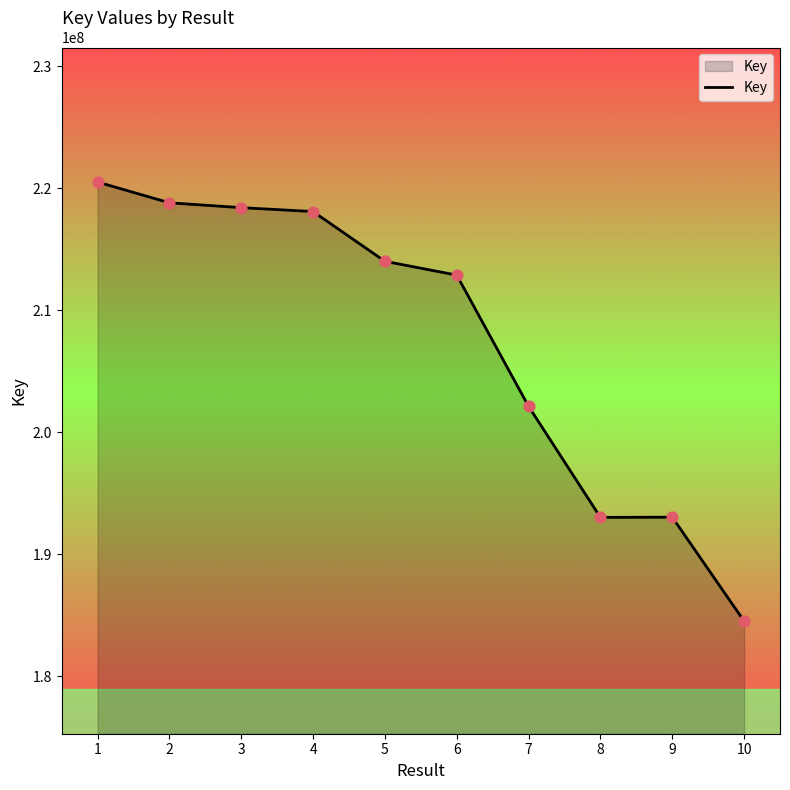

What is the change in value from 3 to 5?

-4396442